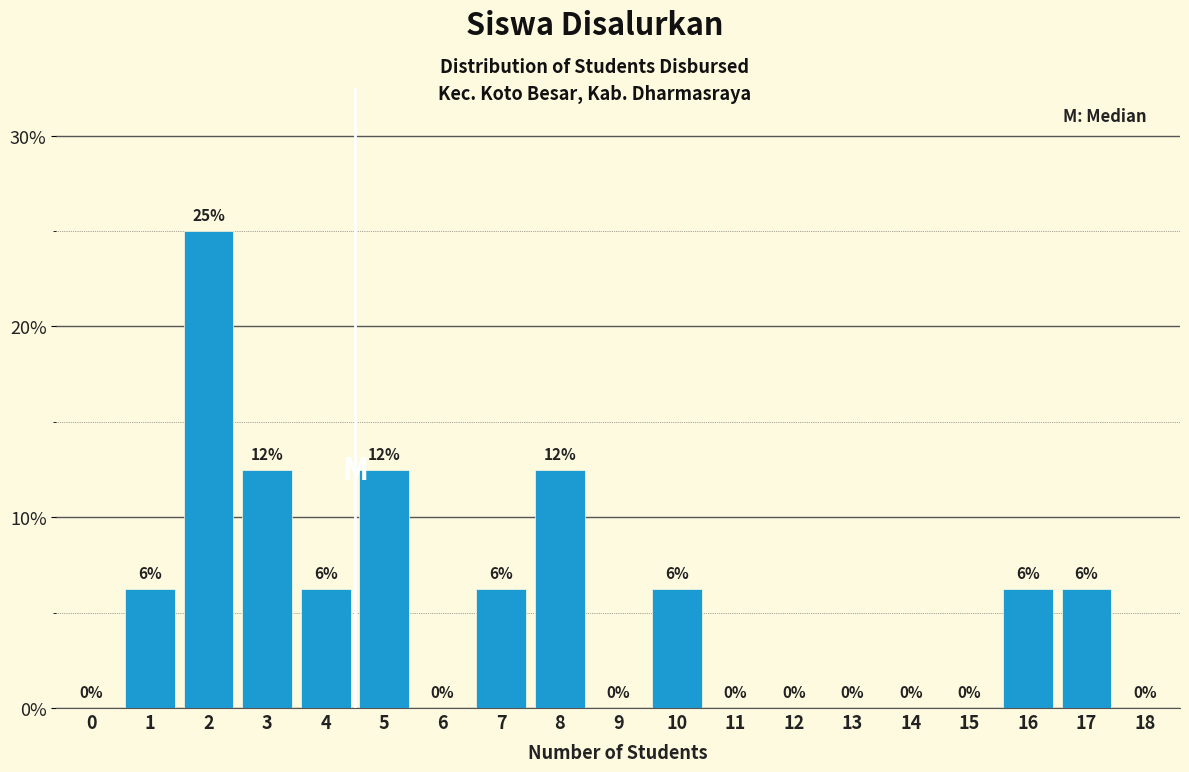

What is the ratio of the value at 5 to the value at 8?

1.0